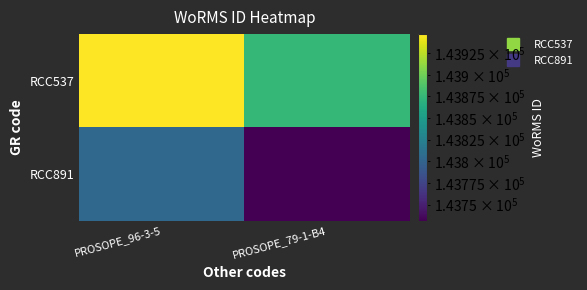

Between PROSOPE_96-3-5 and PROSOPE_79-1-B4, which is larger?

PROSOPE_96-3-5